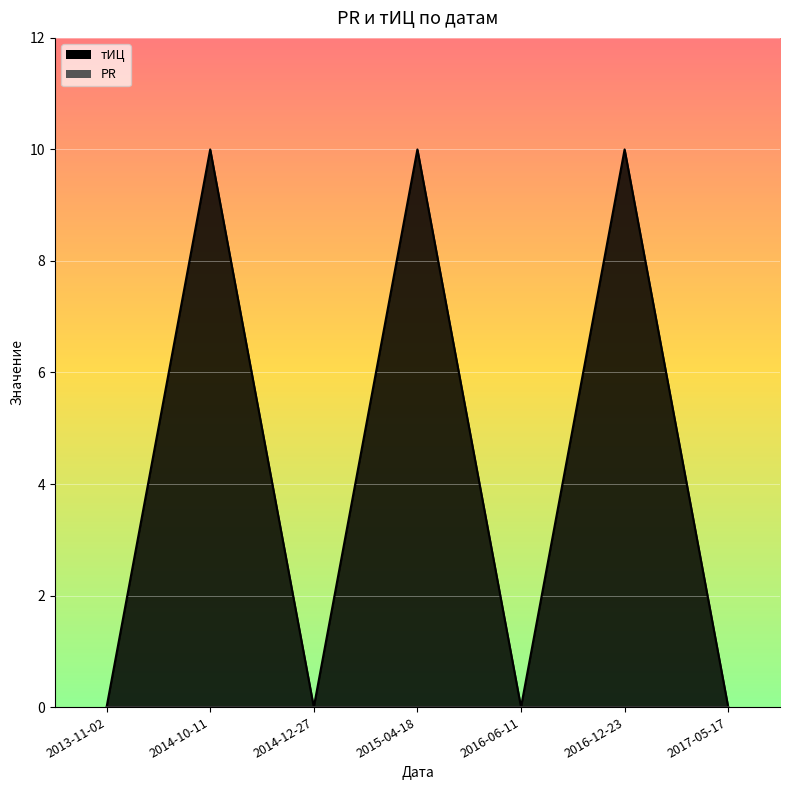

Reading right to left, extract all data points from this chart.

2017-05-17=0	2016-12-23=10	2016-06-11=0	2015-04-18=10	2014-12-27=0	2014-10-11=10	2013-11-02=0